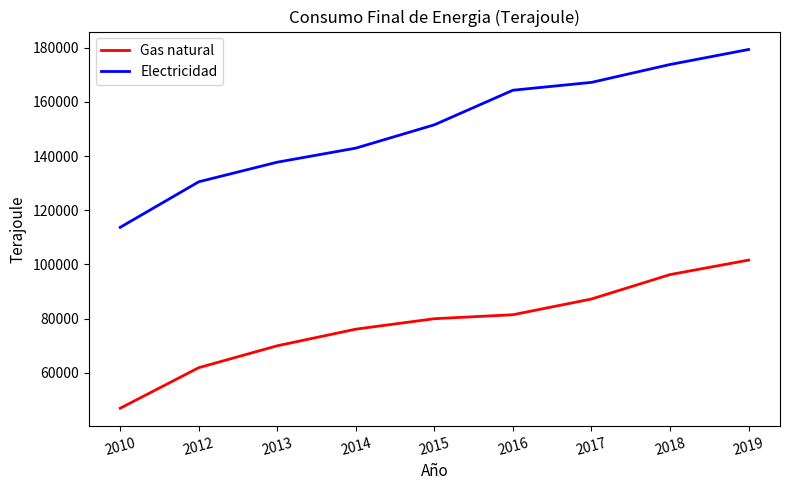

What is the difference between the maximum and minimum values in the Electricidad series?

65613